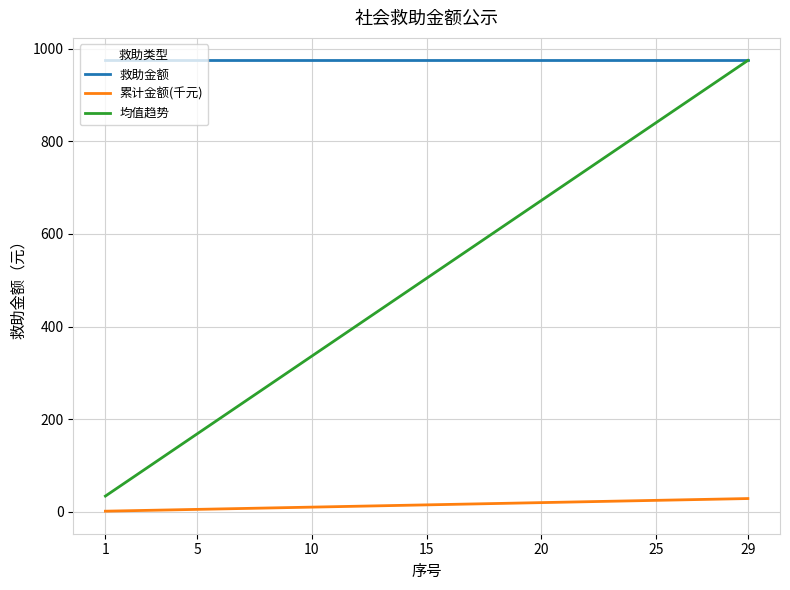

Which series has the largest range (max minus min)?

均值趋势